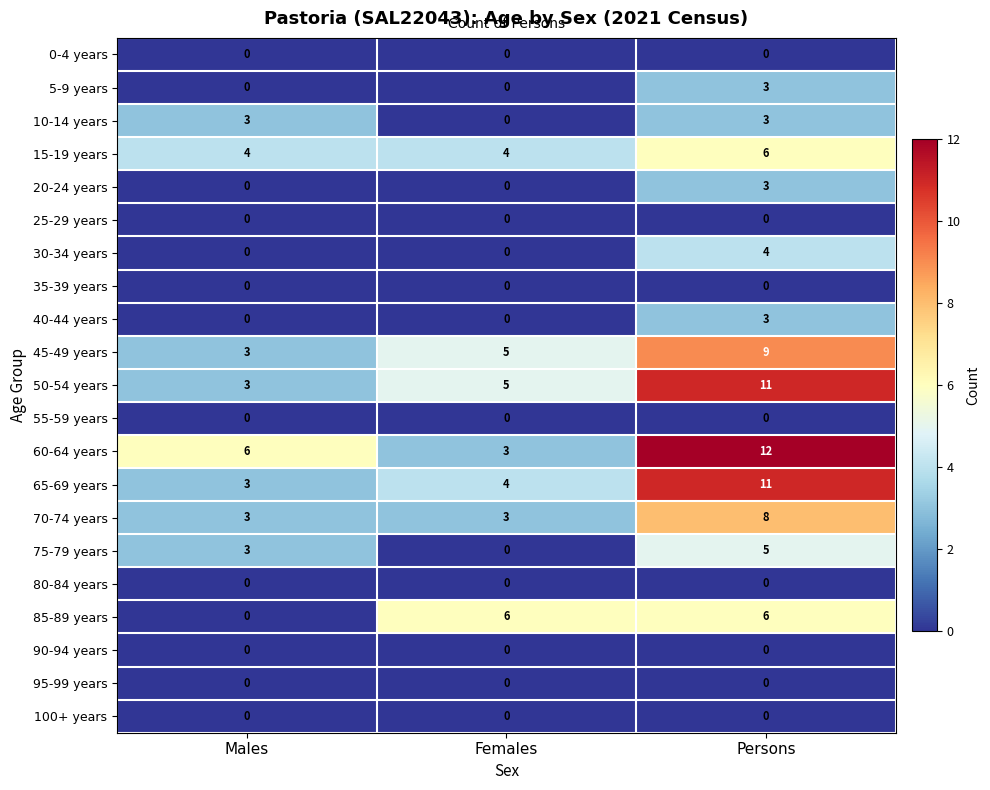

Which series has the largest total across all categories?

60-64 years